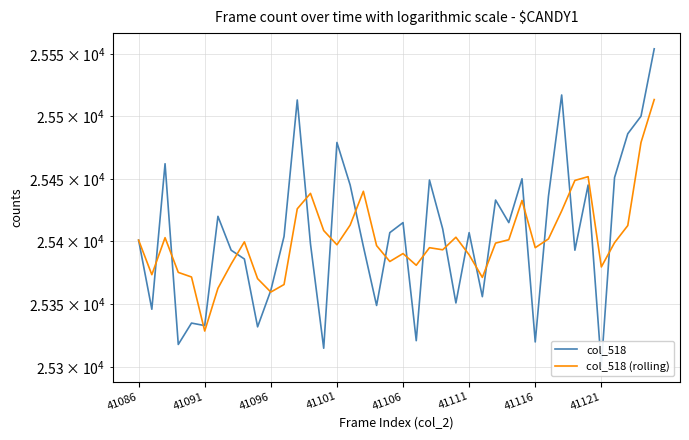

Reading left to right, list all the values displayed in this chart.

col_518: 25401.0	25346.0	25462.0	25318.0	25335.0	25333.0	25420.0	25393.0	25386.0	25332.0	25361.0	25404.0	25513.0	25398.0	25315.0	25479.0	25445.0	25396.0	25349.0	25407.0	25415.0	25321.0	25449.0	25410.0	25351.0	25407.0	25356.0	25433.0	25415.0	25450.0	25320.0	25436.0	25517.0	25393.0	25445.0	25301.0	25451.0	25486.0	25500.0	25554.0
col_518 (rolling): 25401.0	25373.5	25403.0	25375.3	25371.7	25328.7	25362.7	25382.0	25399.7	25370.3	25359.7	25365.7	25426.0	25438.3	25408.7	25397.3	25413.0	25440.0	25396.7	25384.0	25390.3	25381.0	25395.0	25393.3	25403.3	25389.3	25371.3	25398.7	25401.3	25432.7	25395.0	25402.0	25424.3	25448.7	25451.7	25379.7	25399.0	25412.7	25479.0	25513.3